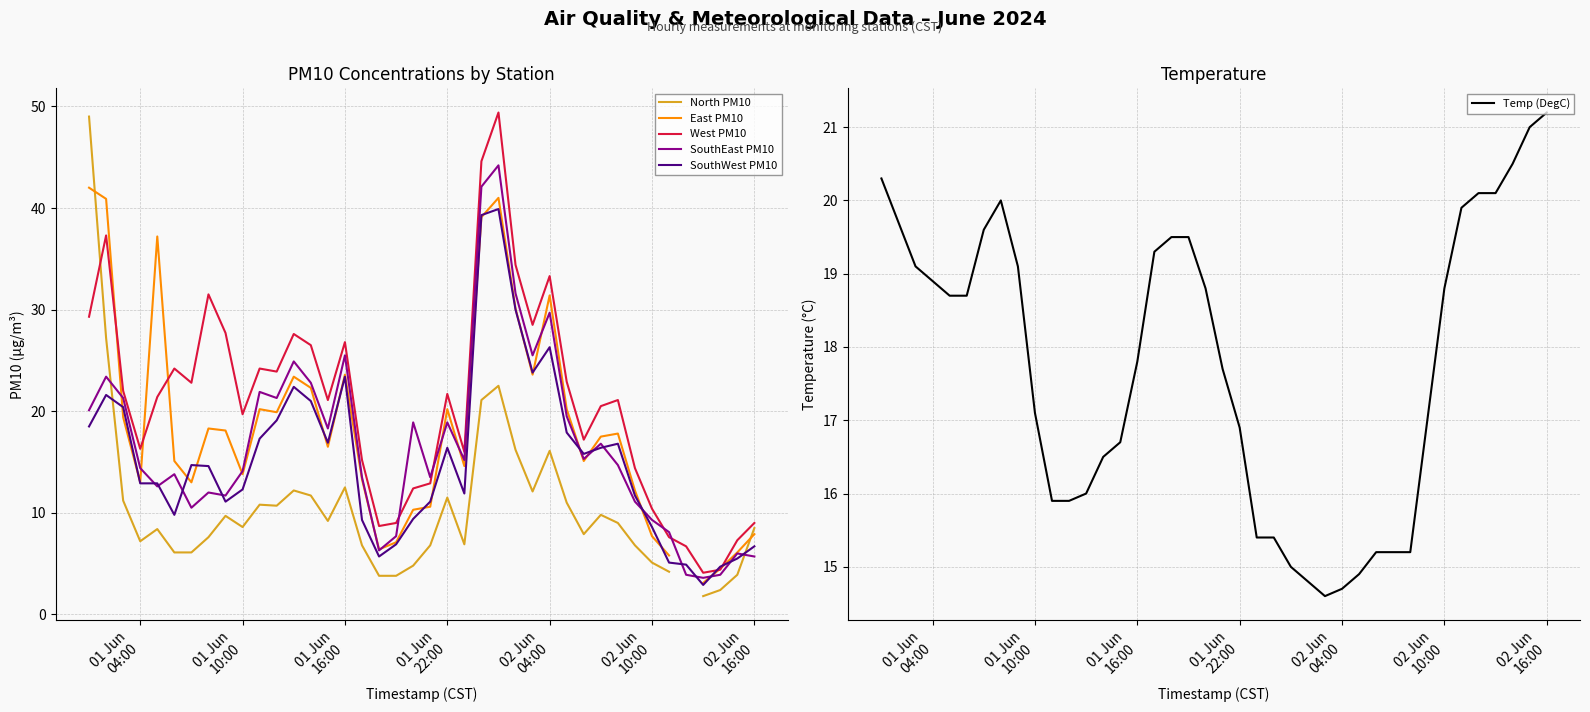

Which series has the largest range (max minus min)?

North PM10